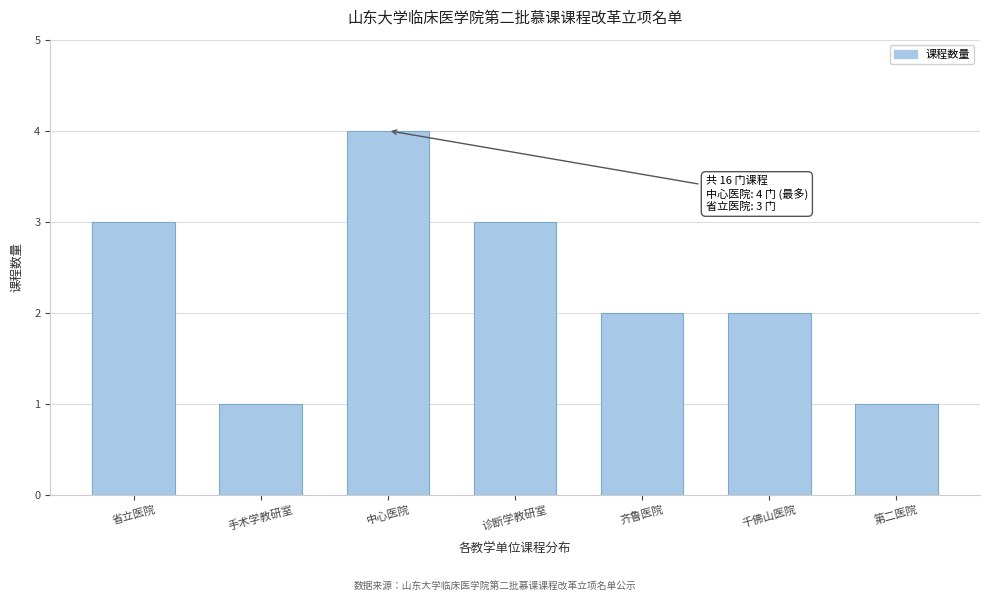

Reading right to left, list all the values displayed in this chart.

1	2	2	3	4	1	3